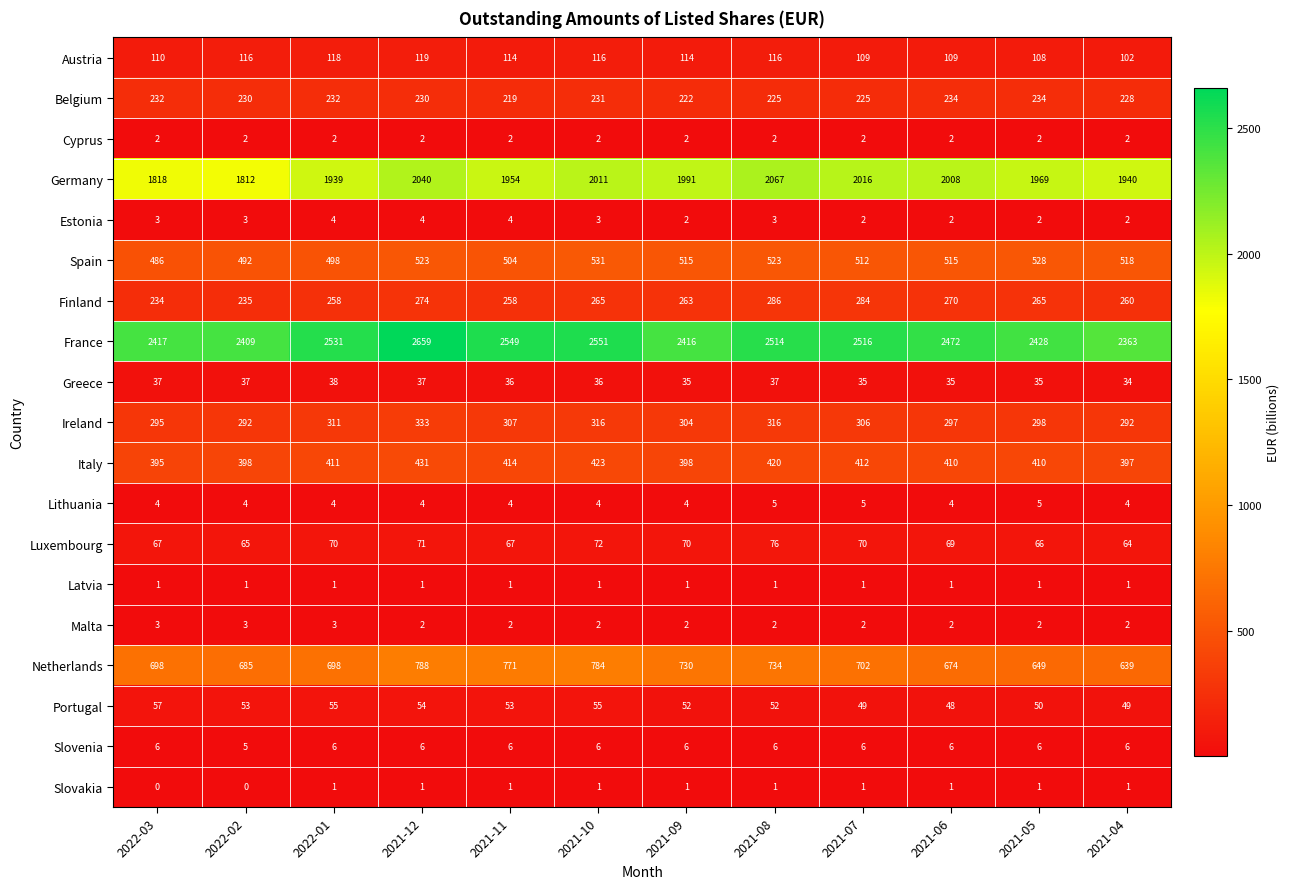

Is it true that Slovakia equals 0 at 2021-06?

False